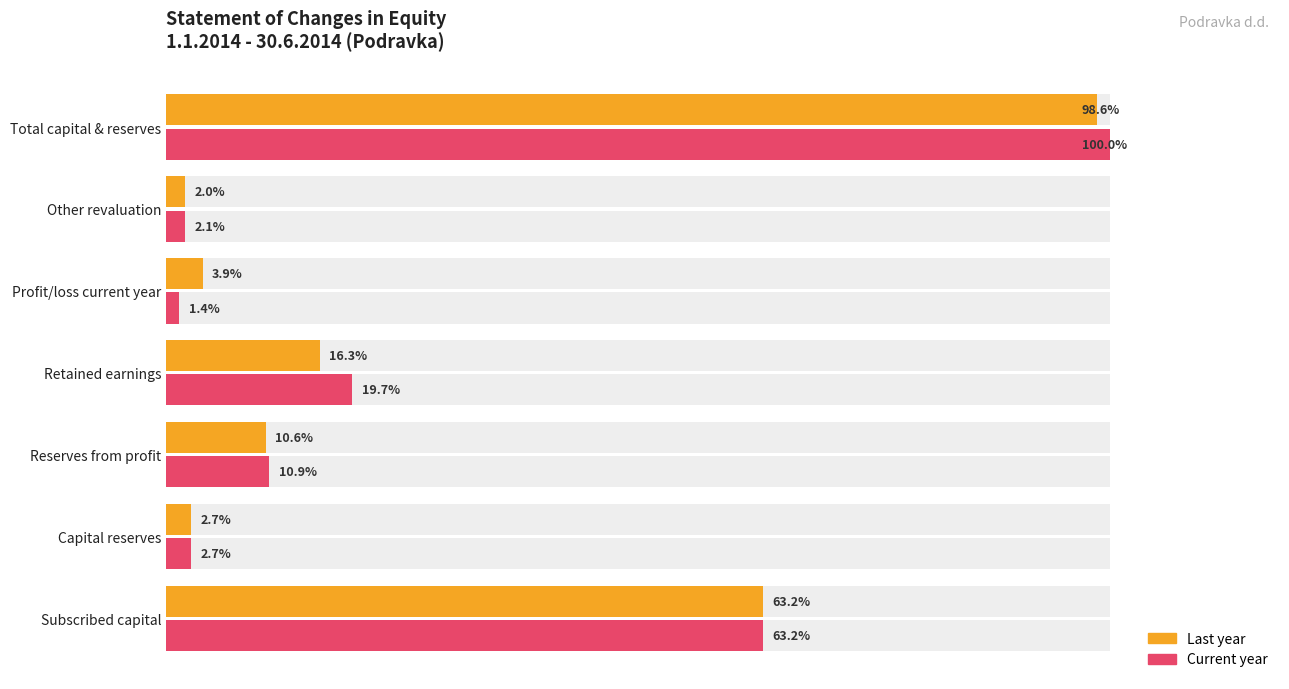

The Current year series shows 148747696 at Retained earnings. True or false?

False